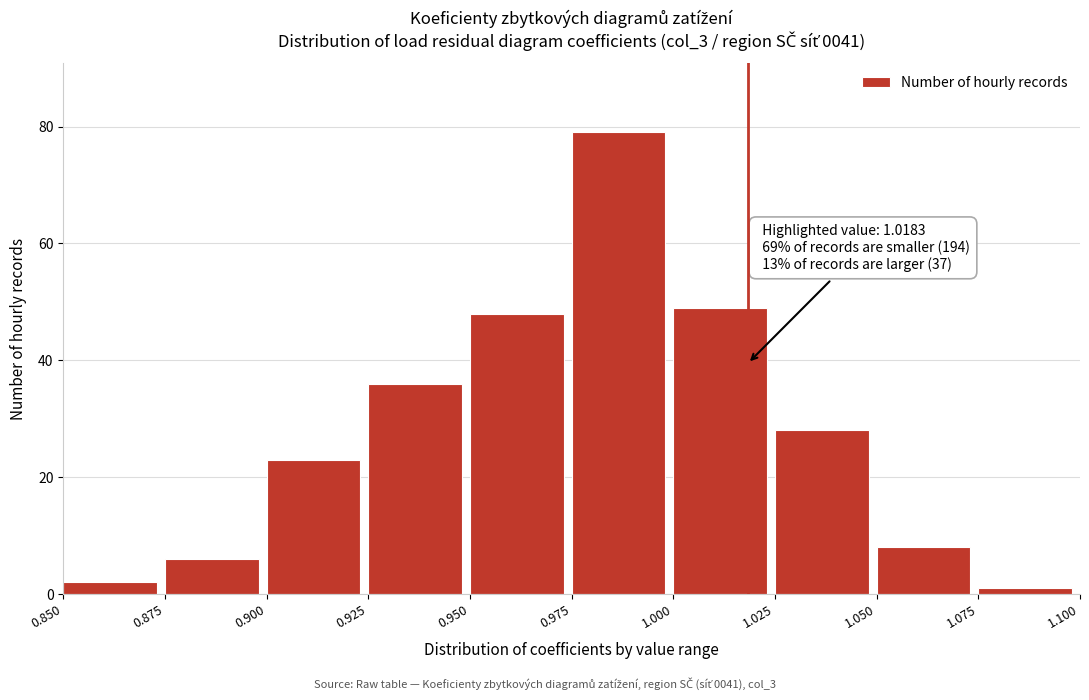

Over which range of the x-axis is the bar tallest?

0.975 to 1.000